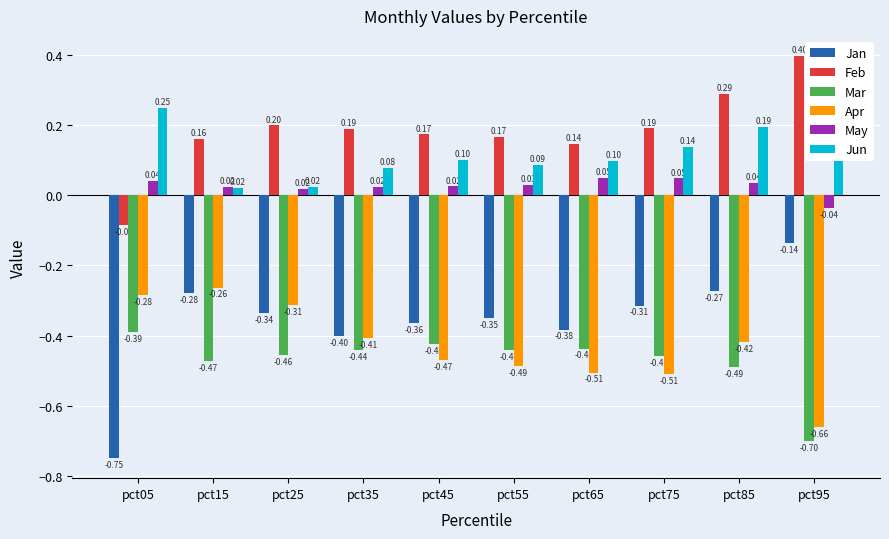

How many data points does each series have?

10